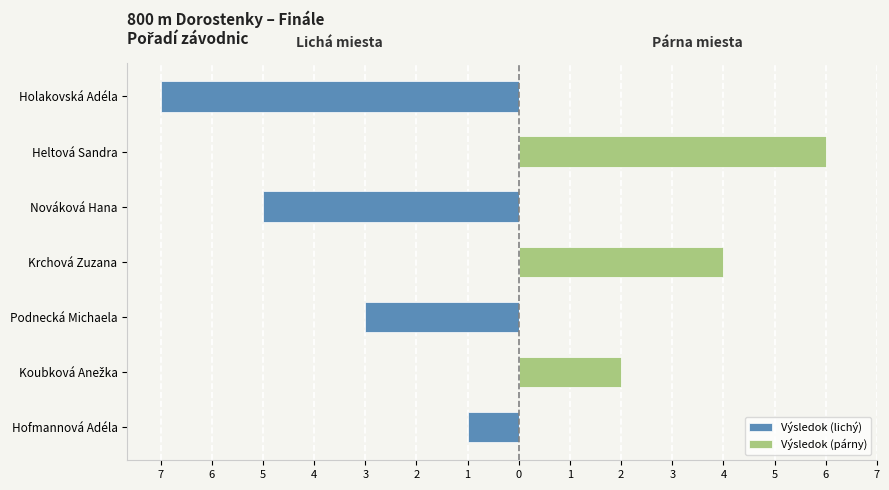

Between Krchová Zuzana and Holakovská Adéla, which is larger?

Krchová Zuzana